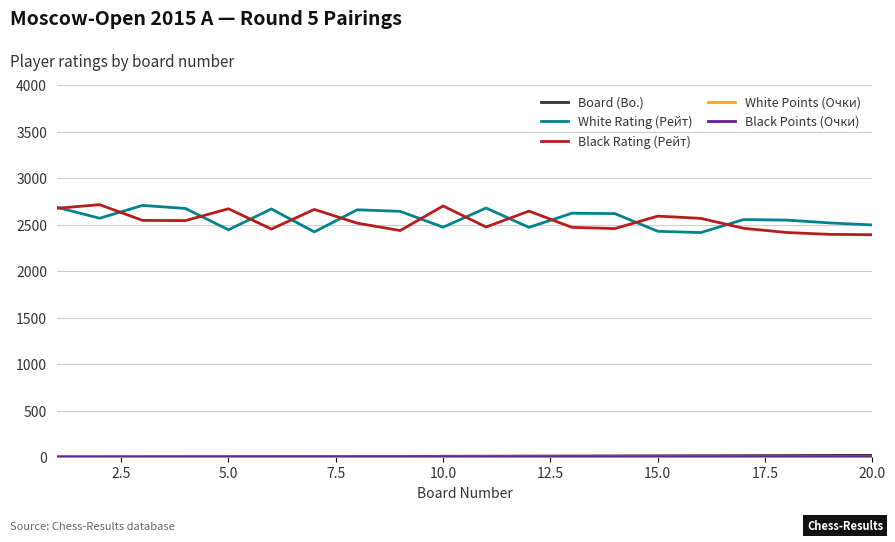

What is the greatest value displayed?

2714.0